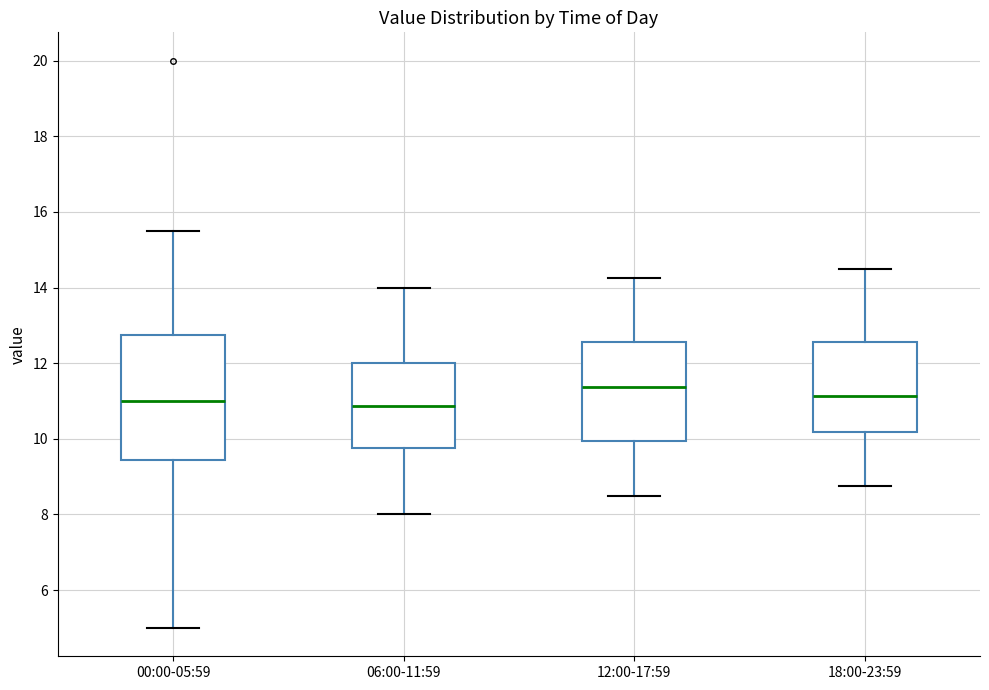

Reading left to right, transcribe this box plot: for each box, give where its median line is, the range the box spans, and where its two whiskers end, as read against the y-axis. The values are not printed on the chart, so give them approximately, as read against the axis.

00:00-05:59: median 11.0, box 9.4 to 12.8, whiskers 5.0 to 15.6
06:00-11:59: median 10.8, box 9.8 to 12.0, whiskers 8.0 to 14.0
12:00-17:59: median 11.4, box 10.0 to 12.6, whiskers 8.6 to 14.2
18:00-23:59: median 11.2, box 10.2 to 12.6, whiskers 8.8 to 14.6